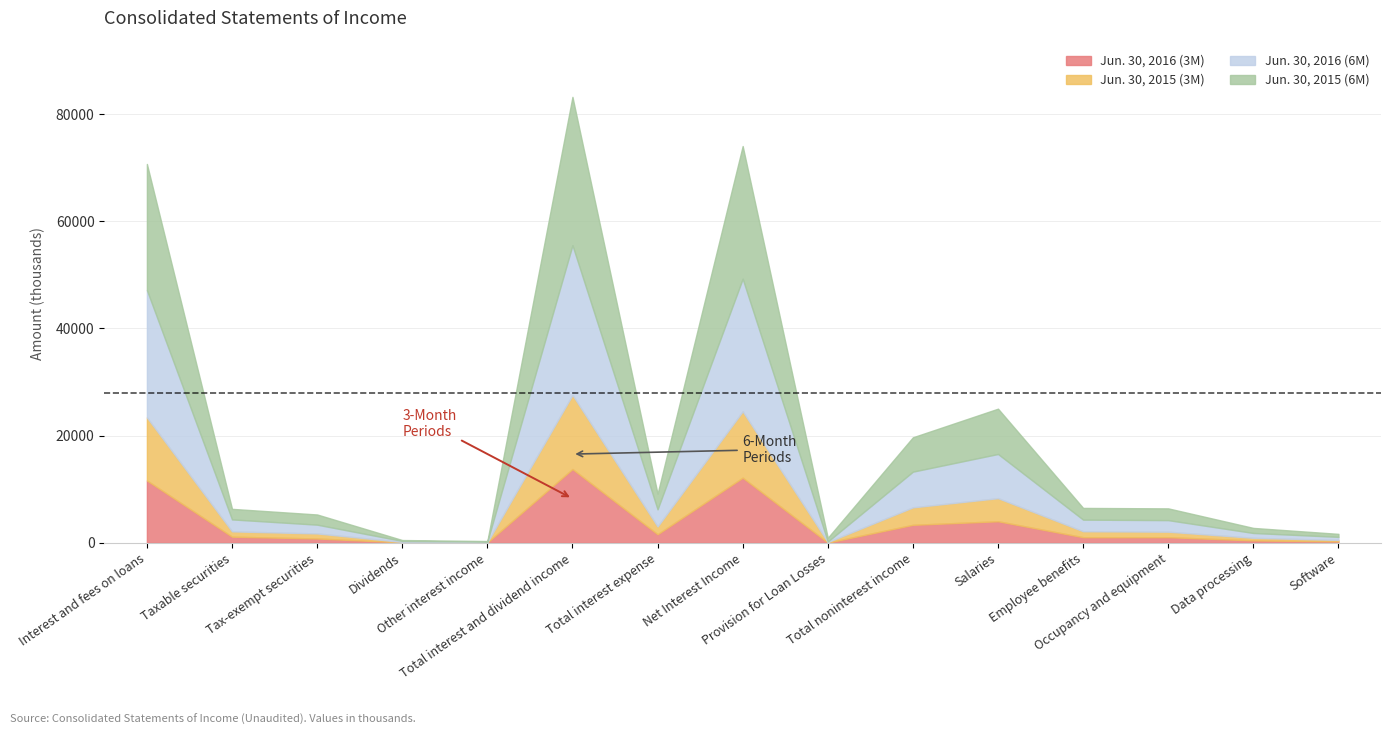

True or false: Jun. 30, 2015 (3M) has a value of 85 at Dividends.

True